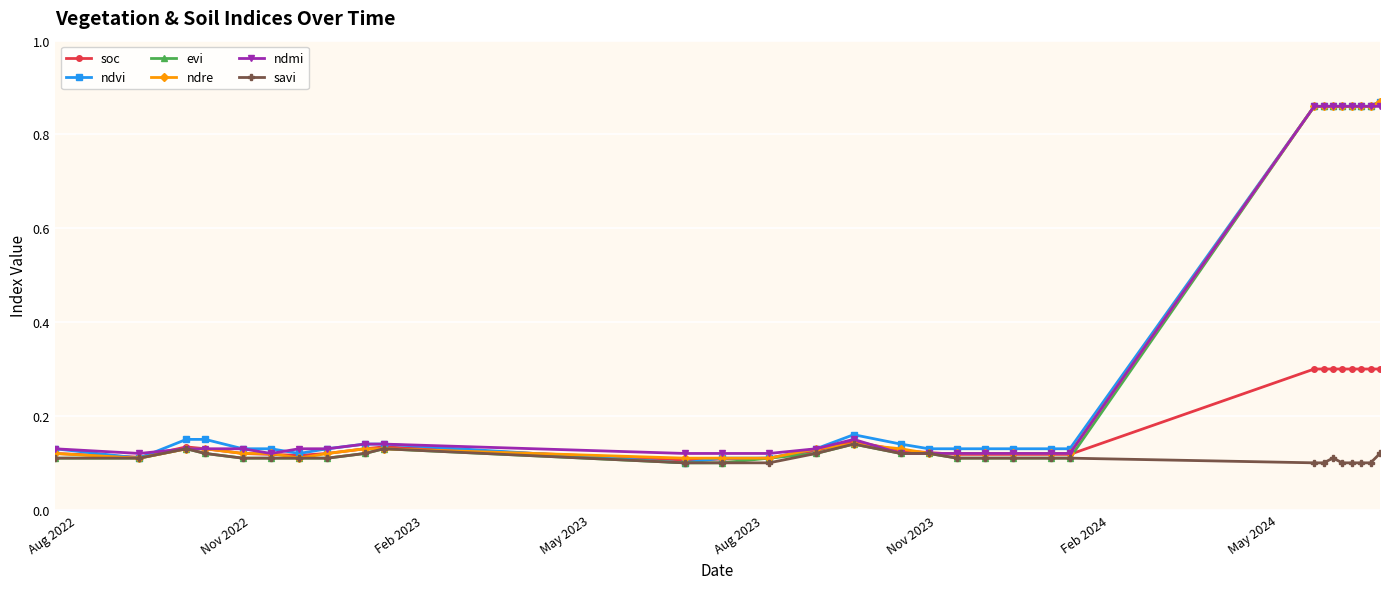

How many evi values are between 0 and 1?

30